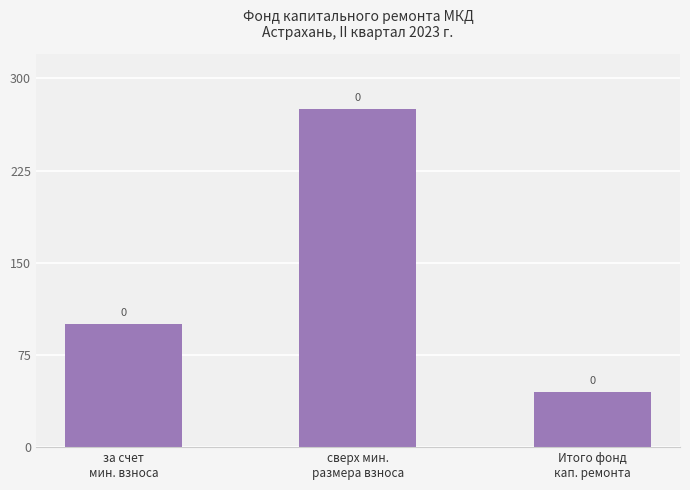

What is the approximate value at Итого фонд
кап. ремонта?

45